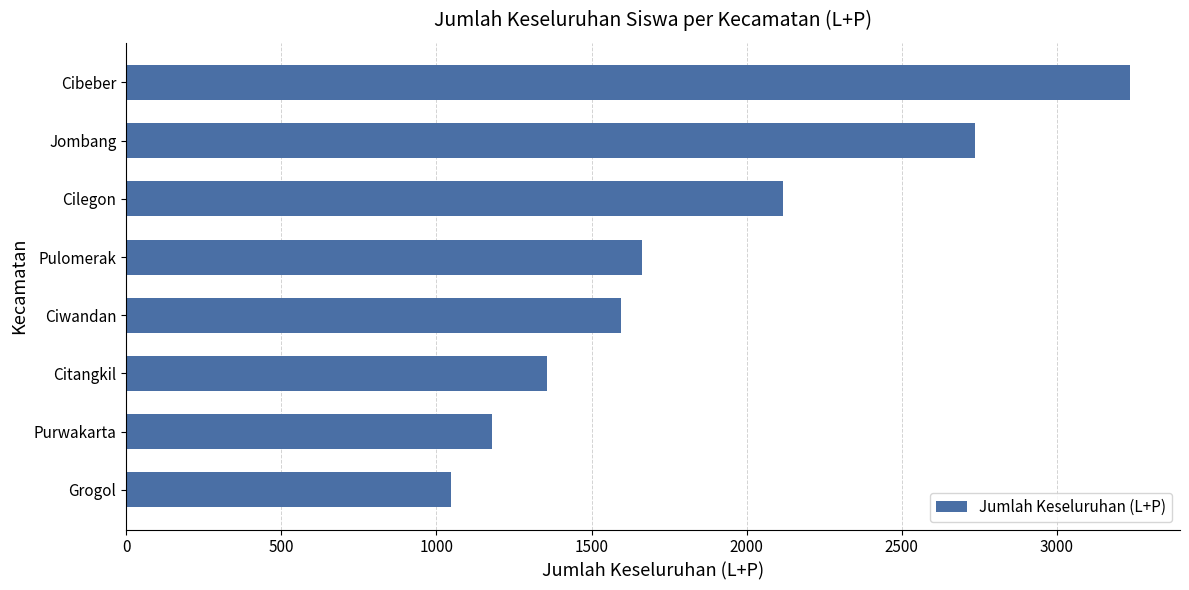

What is the change in value from Jombang to Cibeber?

+498